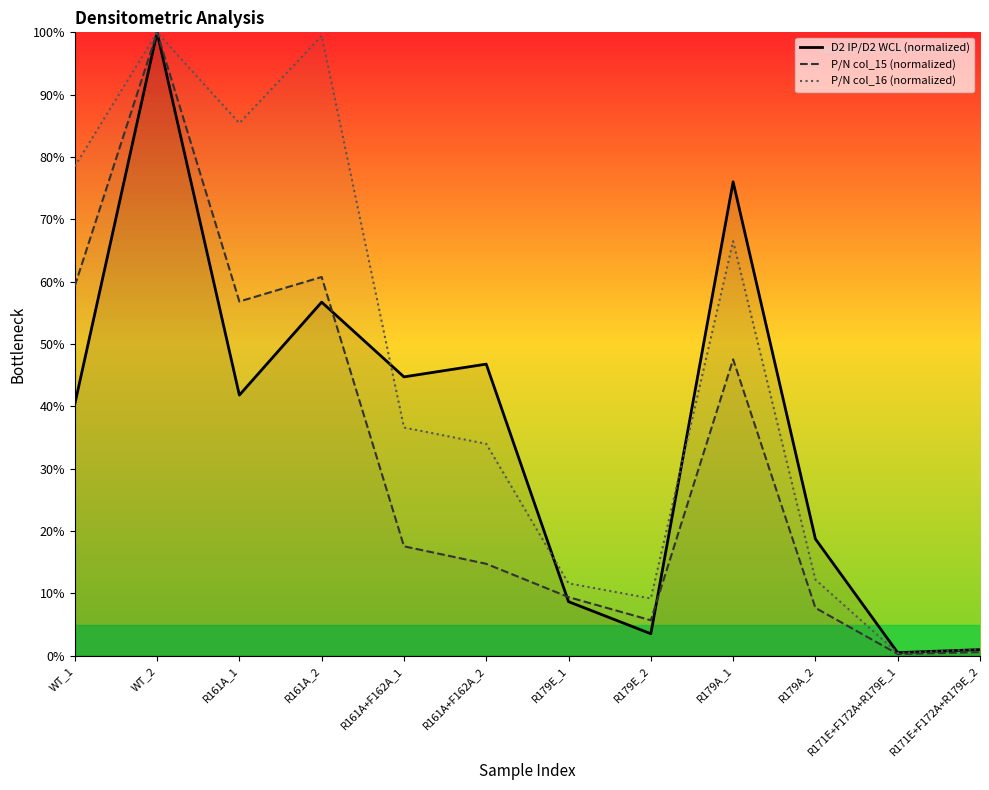

Where does the P/N col_15 (normalized) series first go above 17?

WT_1